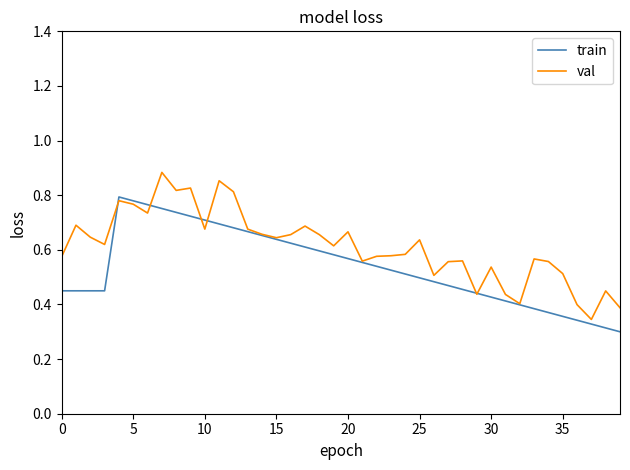

Which series has the largest range (max minus min)?

val